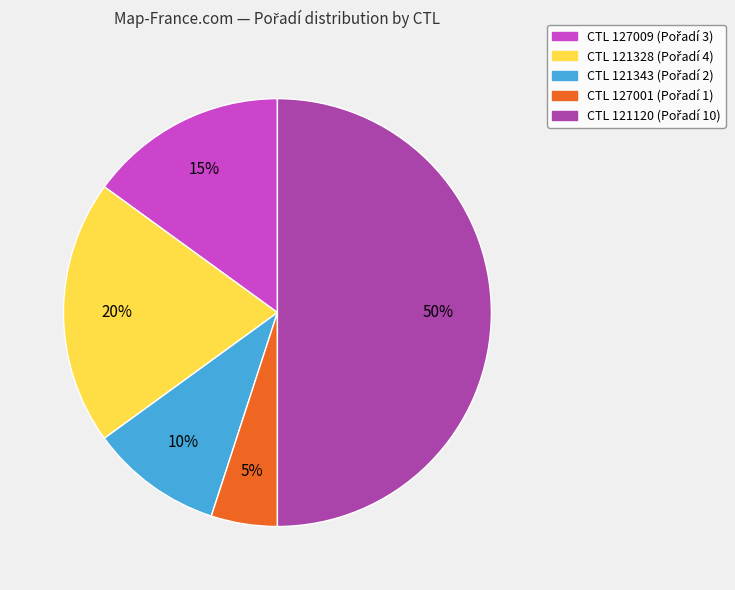

To the nearest percent, what is the difference between the largest and smallest slice percentages?

45%